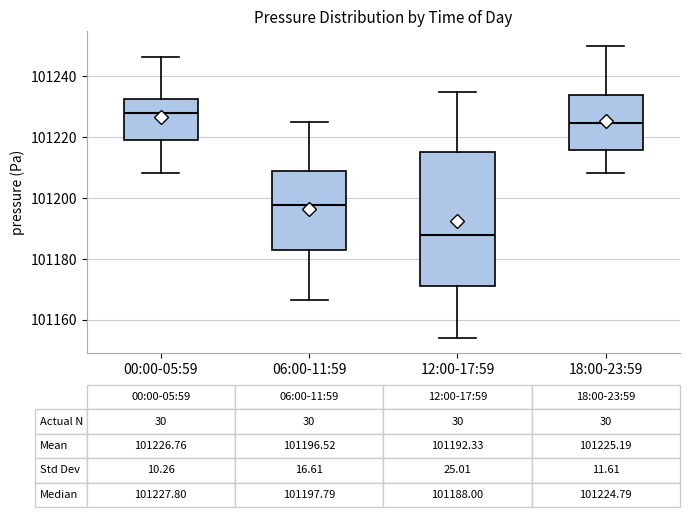

Which box has the lowest median line?

12:00-17:59